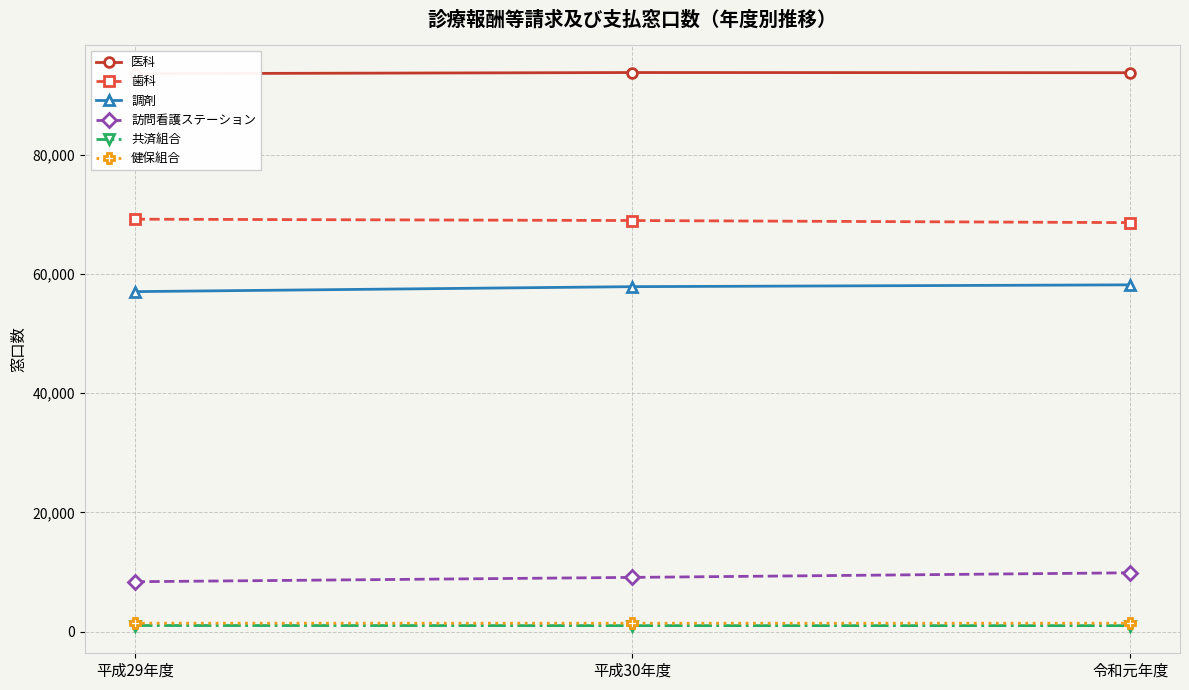

How many values in the 医科 series exceed 93778?

1